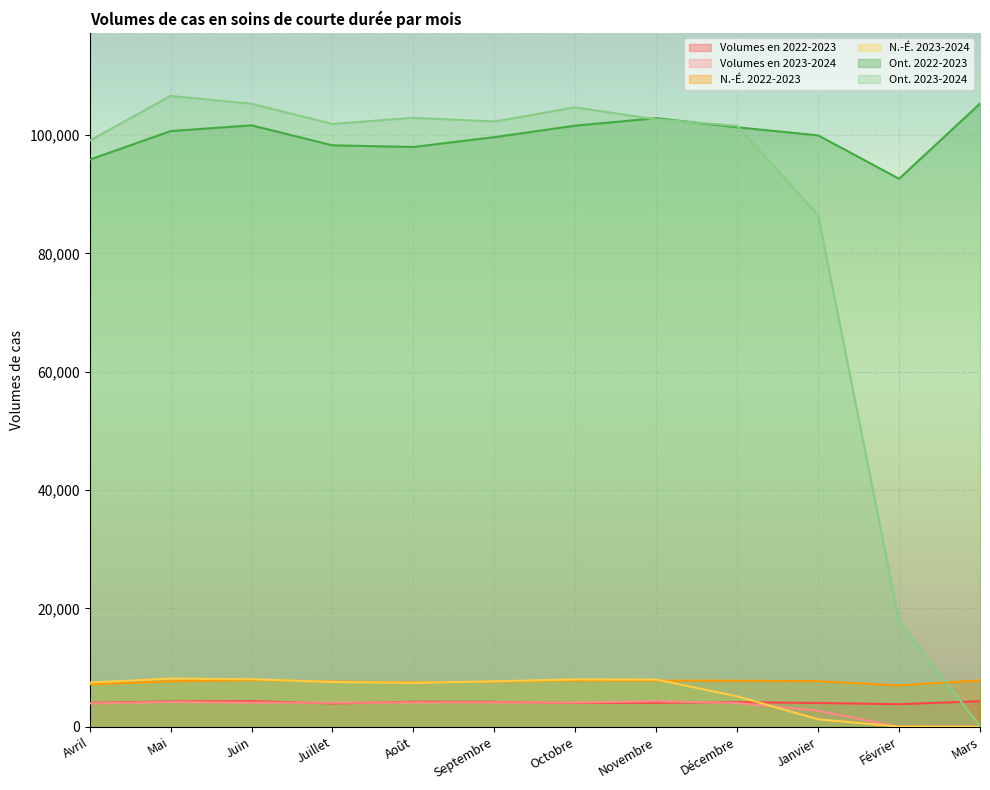

Reading left to right, transcribe all the data shown in this chart.

Volumes en 2022-2023: 4027	4285	4322	3945	4220	4196	4024	4058	4153	4022	3813	4322
Volumes en 2023-2024: 3948	4190	4076	4059	4104	4106	4088	4321	4010	2710	0	0
N.-É. 2022-2023: 7152	7687	7909	7639	7508	7622	7828	7802	7782	7698	6979	7845
N.-É. 2023-2024: 7470	8149	8040	7563	7418	7674	8010	7980	5141	1266	37	0
Ont. 2022-2023: 95829	100658	101627	98249	97972	99635	101574	102835	101297	99938	92601	105305
Ont. 2023-2024: 99053	106600	105271	101868	102908	102280	104666	102639	101548	86442	17897	79